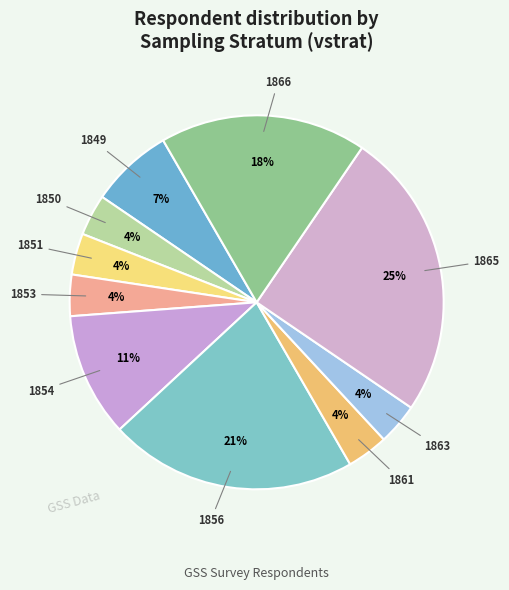

To the nearest percent, what percentage of the pie is 1854?

11%